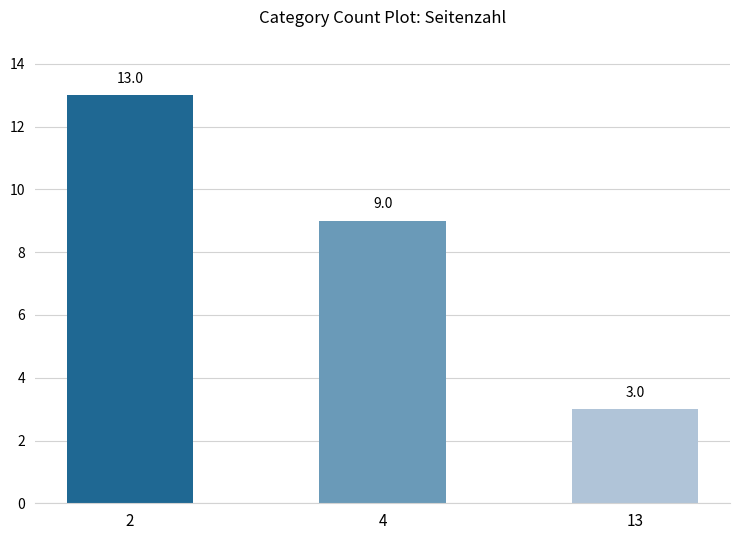

What is the minimum value shown in the chart?

3